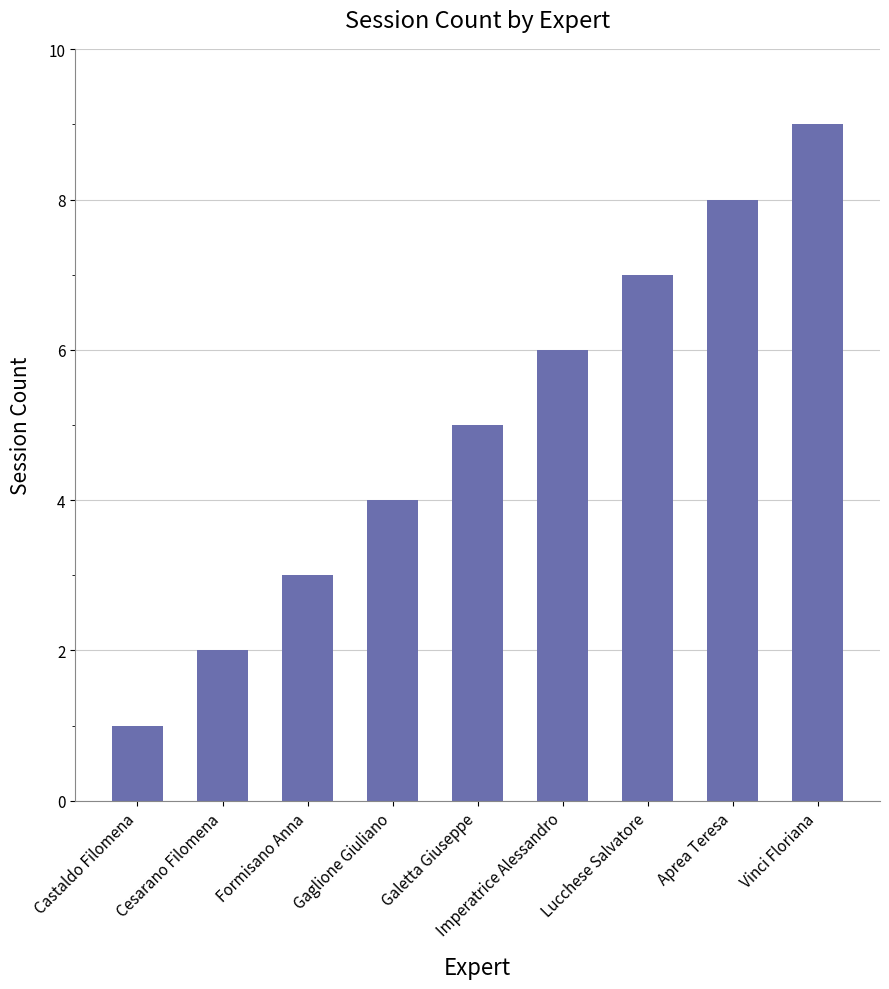

Rank the categories by value from lowest to highest.

Castaldo Filomena, Cesarano Filomena, Formisano Anna, Gaglione Giuliano, Galetta Giuseppe, Imperatrice Alessandro, Lucchese Salvatore, Aprea Teresa, Vinci Floriana